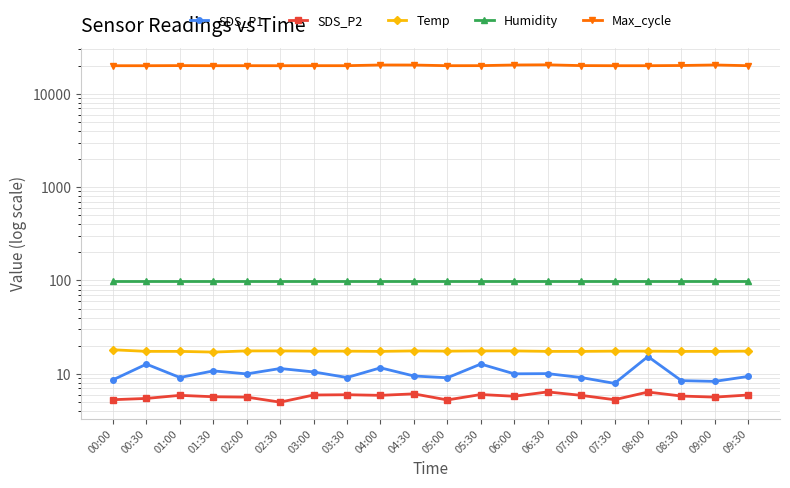

True or false: Max_cycle has a value of 26644.4 at 03:30.

False